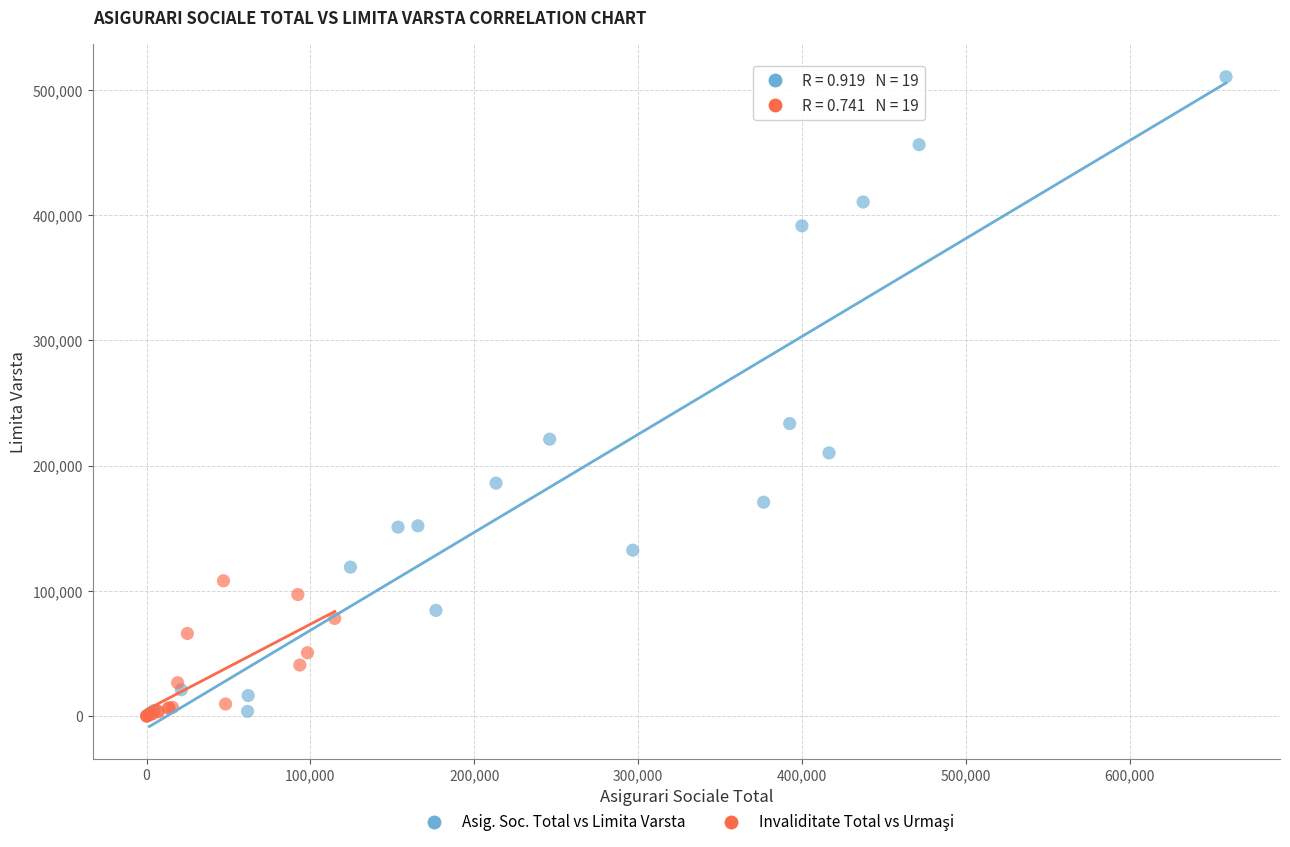

Which series reaches the maximum Y coordinate?

Asig. Soc. Total vs Limita Varsta